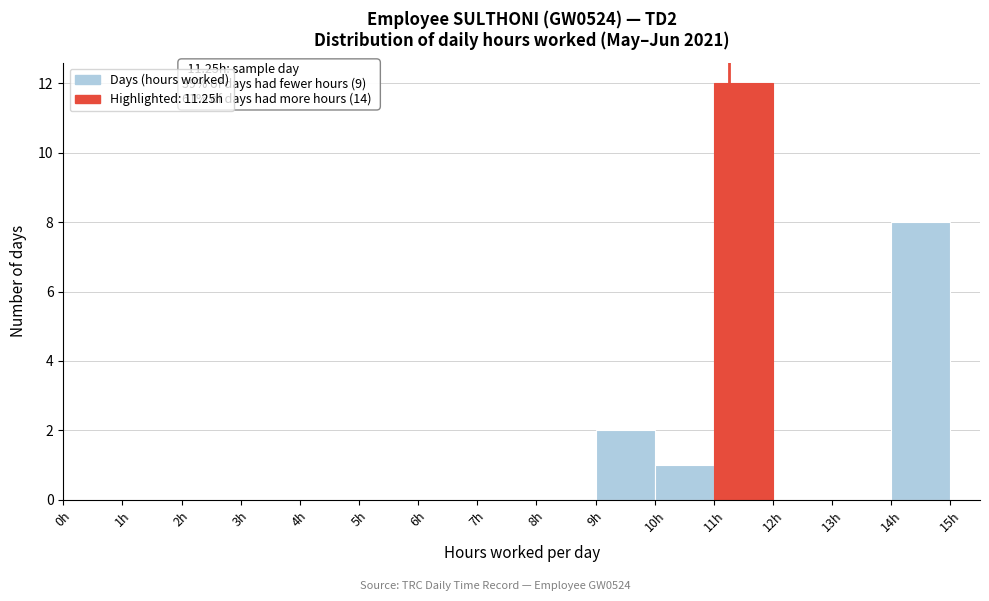

Over which range of the x-axis is the bar tallest?

11 to 12